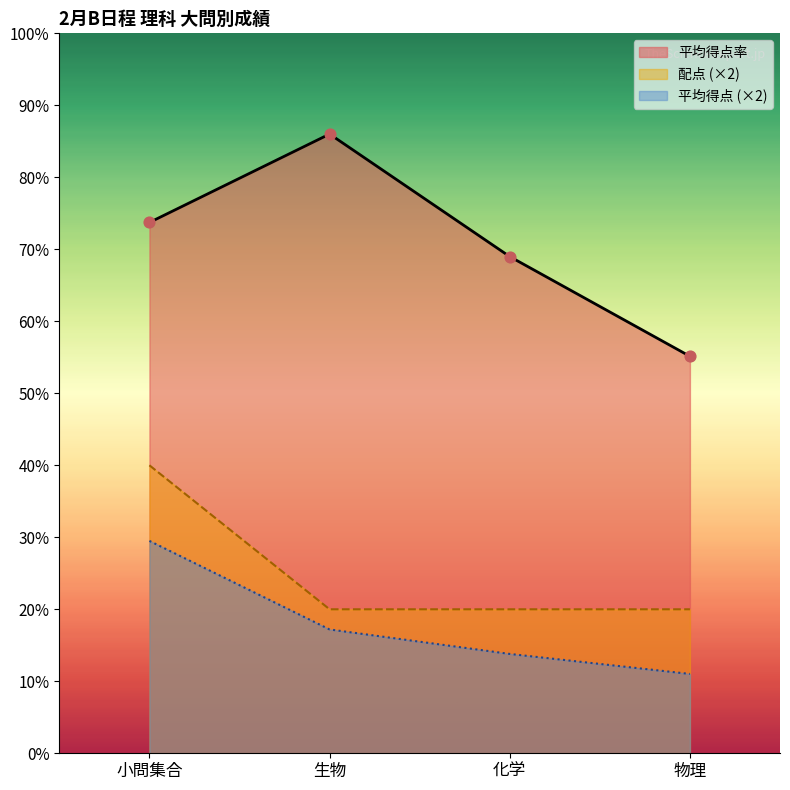

Which series has the largest total across all categories?

平均得点率